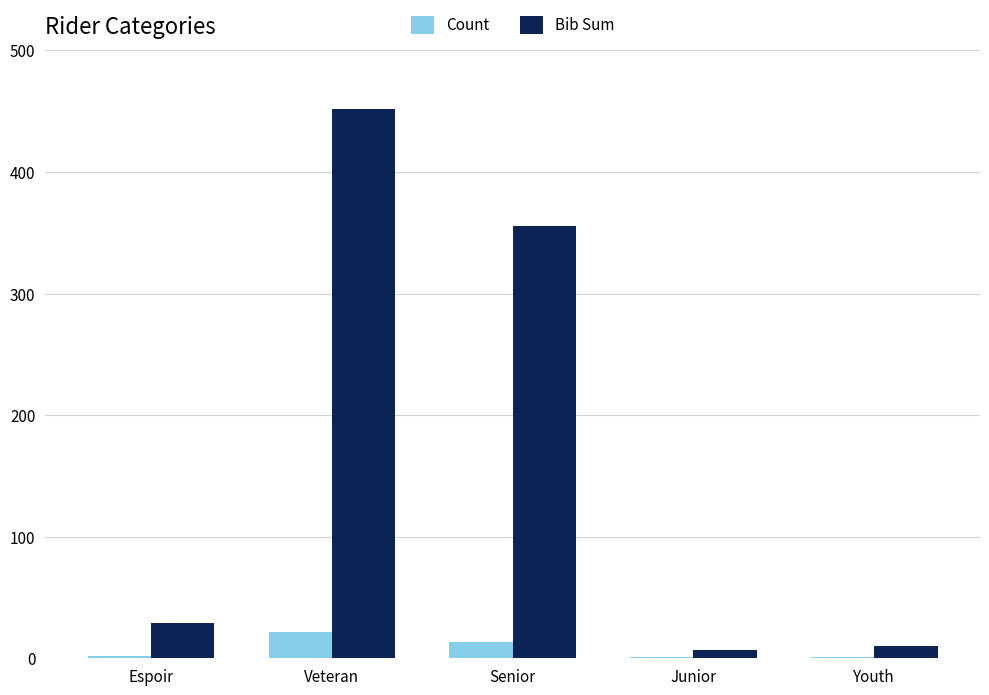

What is the greatest value displayed?

452